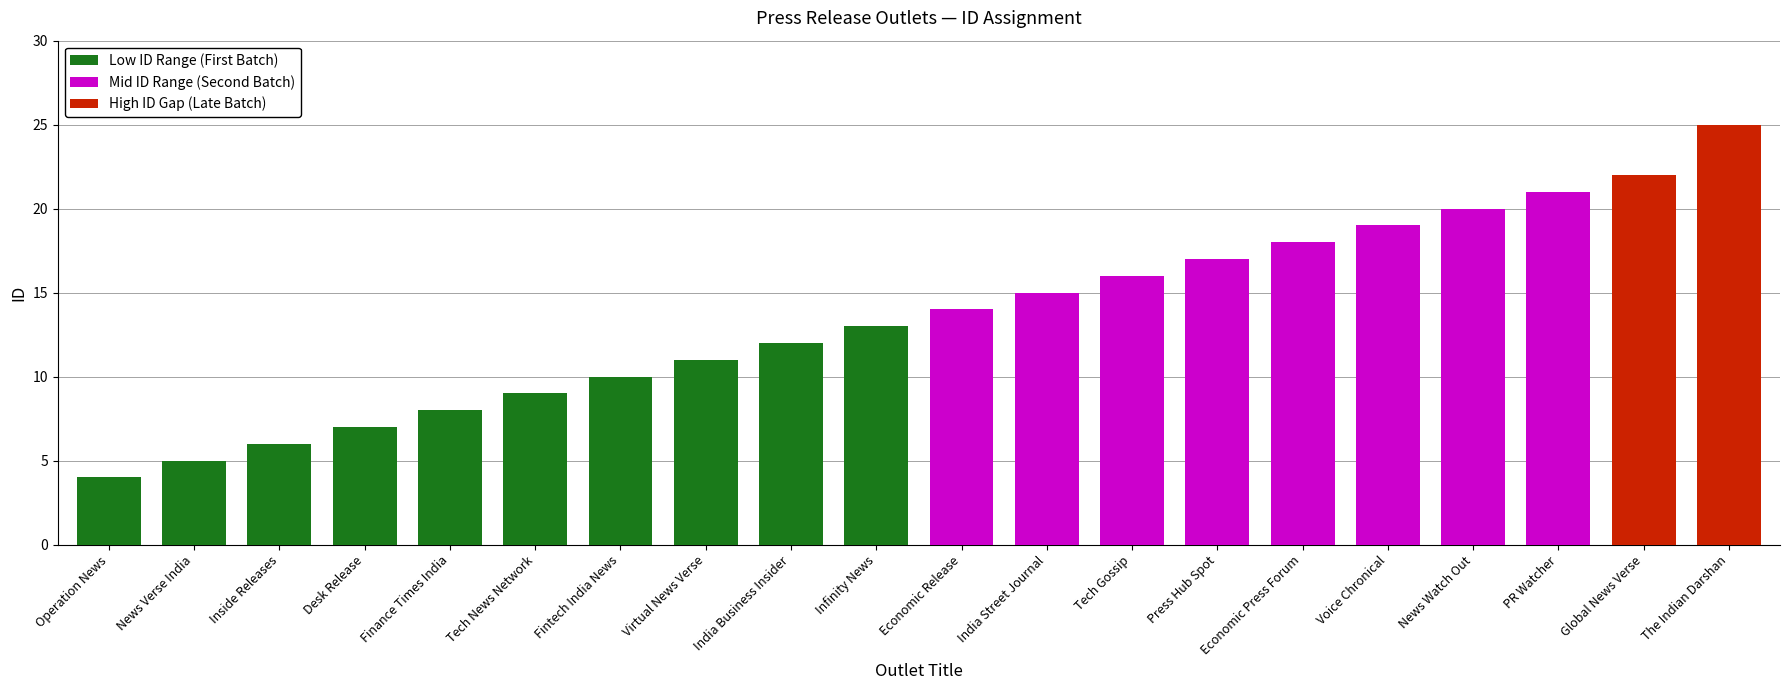

List the labels in order of value, largest first.

The Indian Darshan, Global News Verse, PR Watcher, News Watch Out, Voice Chronical, Economic Press Forum, Press Hub Spot, Tech Gossip, India Street Journal, Economic Release, Infinity News, India Business Insider, Virtual News Verse, Fintech India News, Tech News Network, Finance Times India, Desk Release, Inside Releases, News Verse India, Operation News